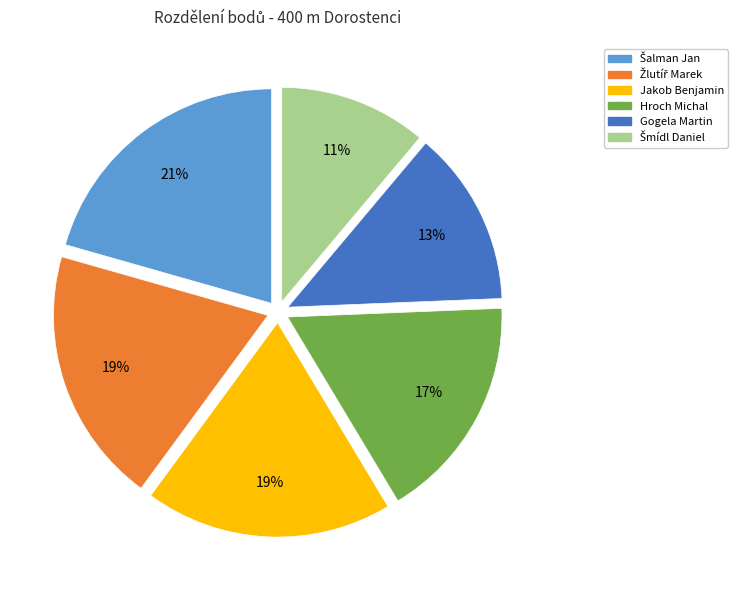

Is it true that Gogela Martin is 13% of the pie?

True